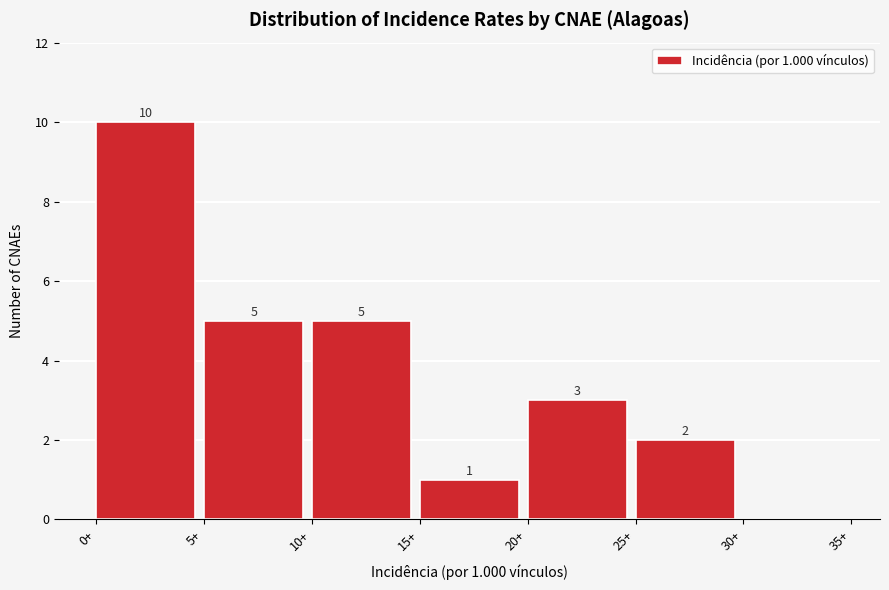

Over which range of the x-axis is the bar tallest?

0 to 5